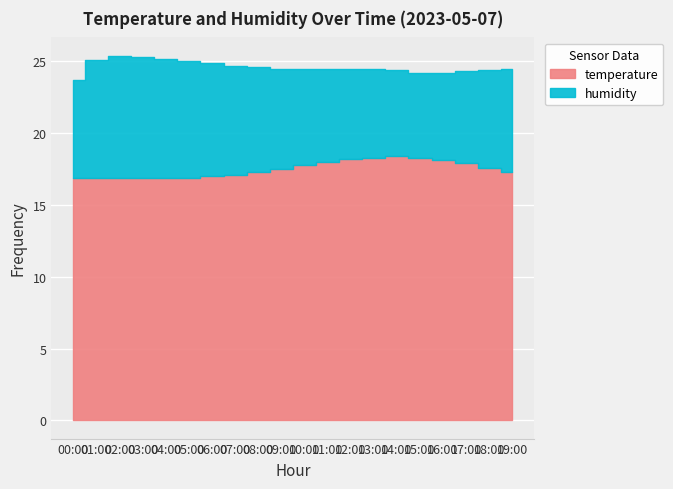

True or false: temperature has more than 2 points higher than both neighbors.

False